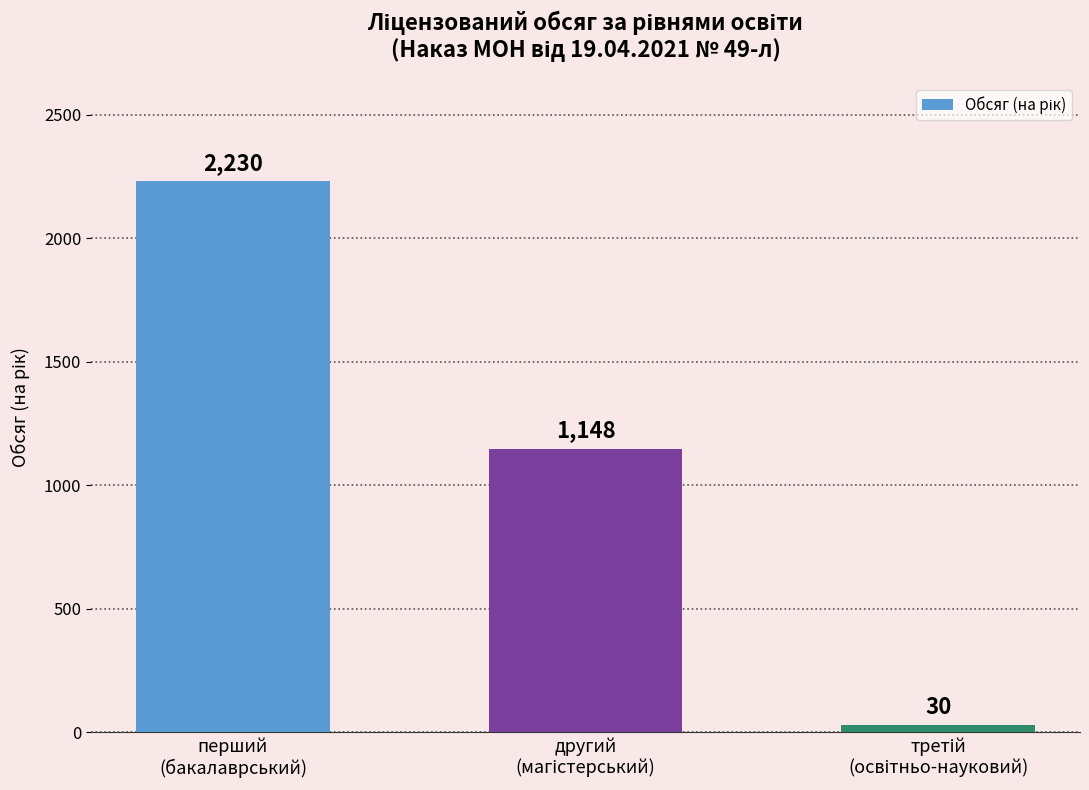

What is the value of the 1st bar from the left?

2230